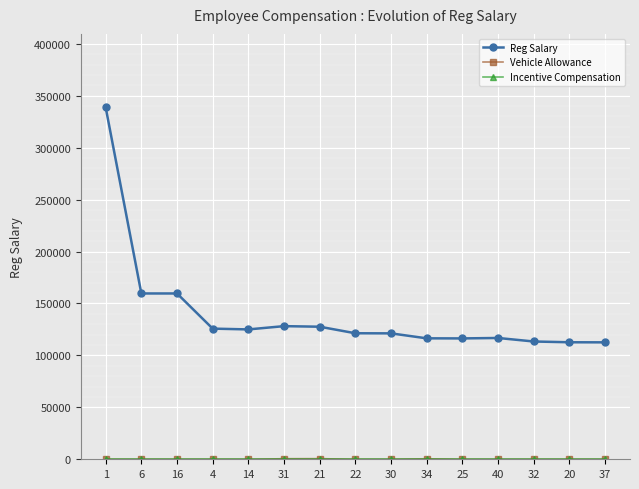

What is the sum of all Reg Salary values?

2095209.3